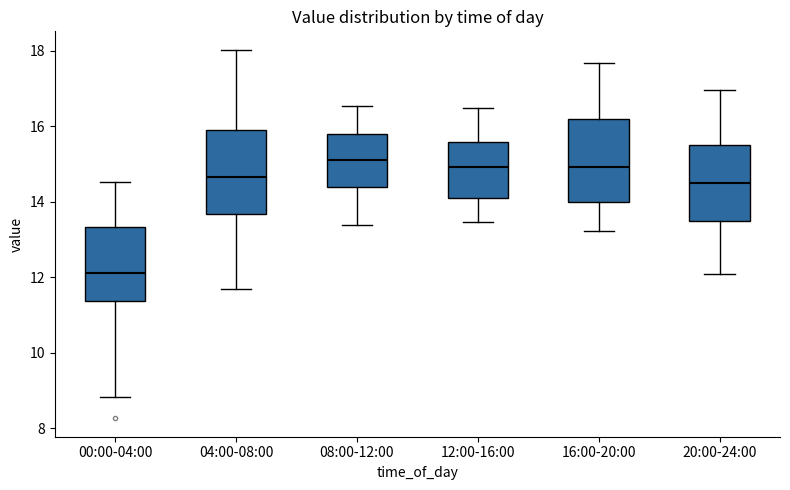

Reading left to right, transcribe this box plot: for each box, give where its median line is, the range the box spans, and where its two whiskers end, as read against the y-axis. The values are not printed on the chart, so give them approximately, as read against the axis.

00:00-04:00: median 12.2, box 11.4 to 13.4, whiskers 8.8 to 14.6
04:00-08:00: median 14.6, box 13.6 to 16.0, whiskers 11.8 to 18.0
08:00-12:00: median 15.2, box 14.4 to 15.8, whiskers 13.4 to 16.6
12:00-16:00: median 15.0, box 14.2 to 15.6, whiskers 13.4 to 16.6
16:00-20:00: median 15.0, box 14.0 to 16.2, whiskers 13.2 to 17.6
20:00-24:00: median 14.6, box 13.6 to 15.6, whiskers 12.2 to 17.0